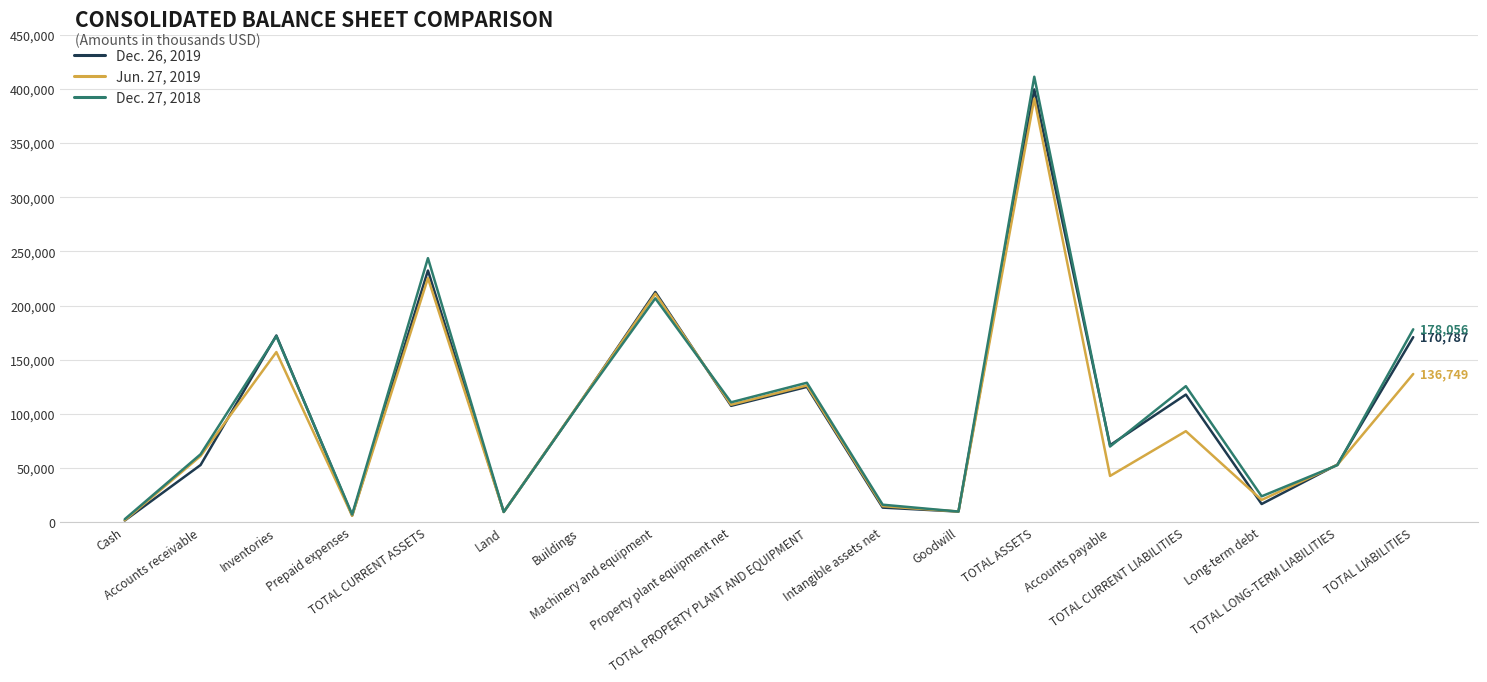

At which label does Dec. 26, 2019 reach its peak?

TOTAL ASSETS